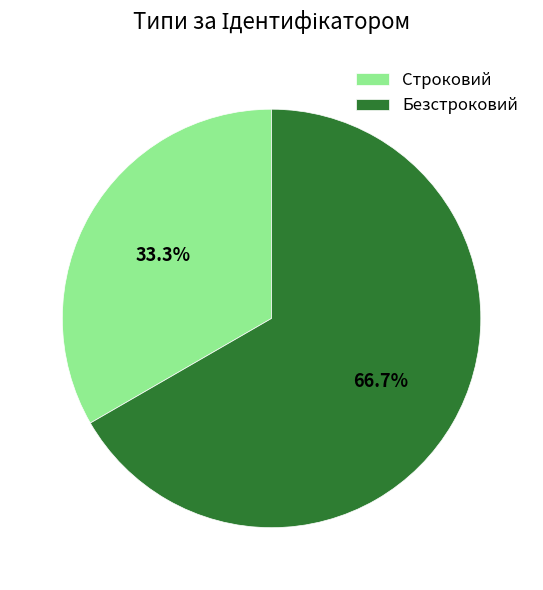

To the nearest percent, what percentage of the pie is Безстроковий?

67%